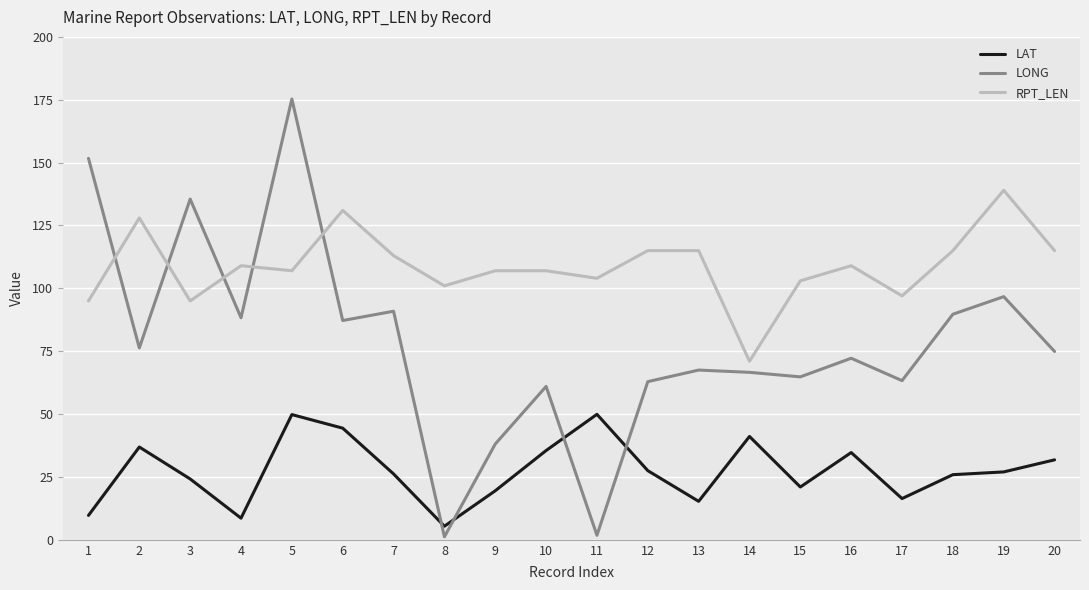

What is the average value of the LAT series?

27.5